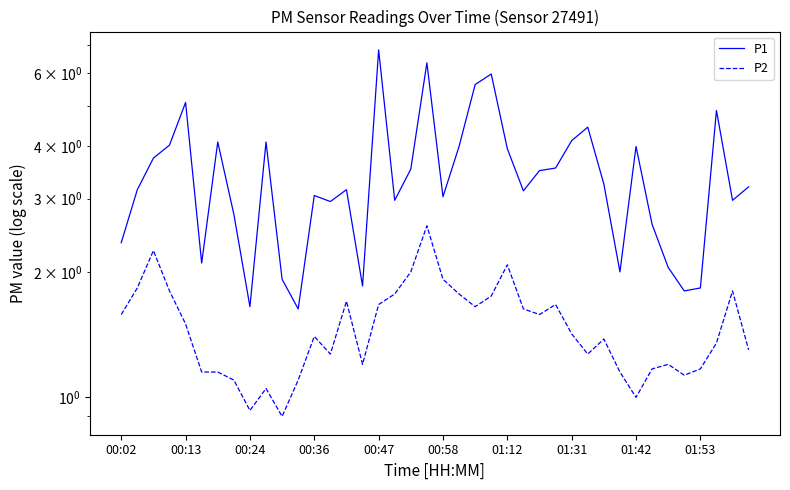

What is the sum of the P1 values at 14 and 10?

5.1